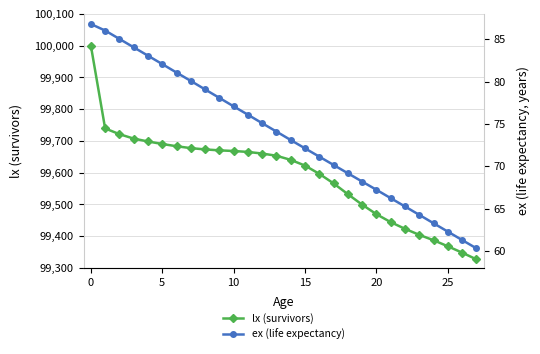

True or false: lx (survivors) has a value of 166370.1 at 11.

False